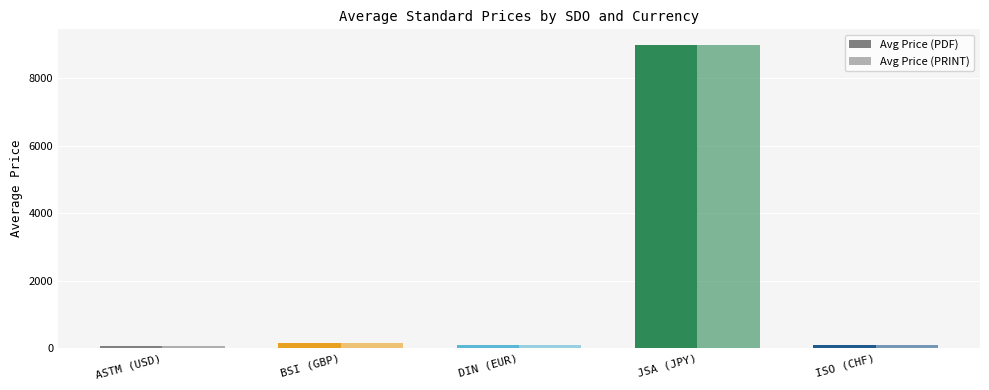

What is the highest value of the Avg Price (PRINT) series?

9000.0